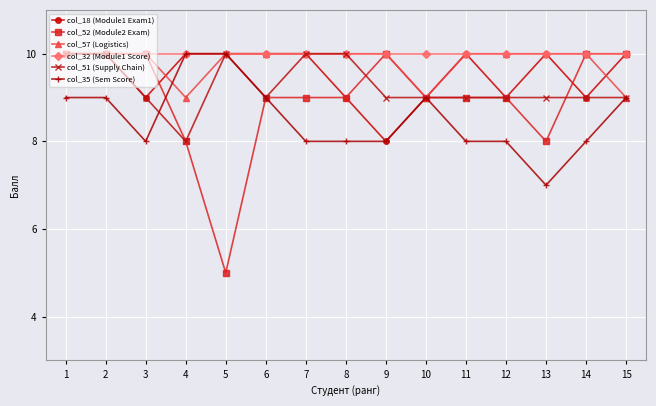

How many lines are shown in the chart?

6